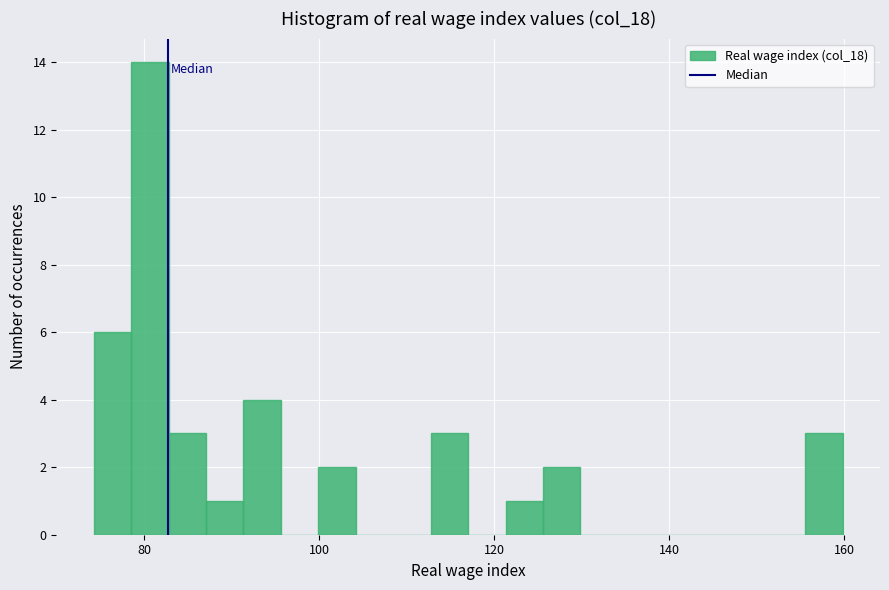

Read against the x-axis, roughly where is the centre of the tallest bar?

80